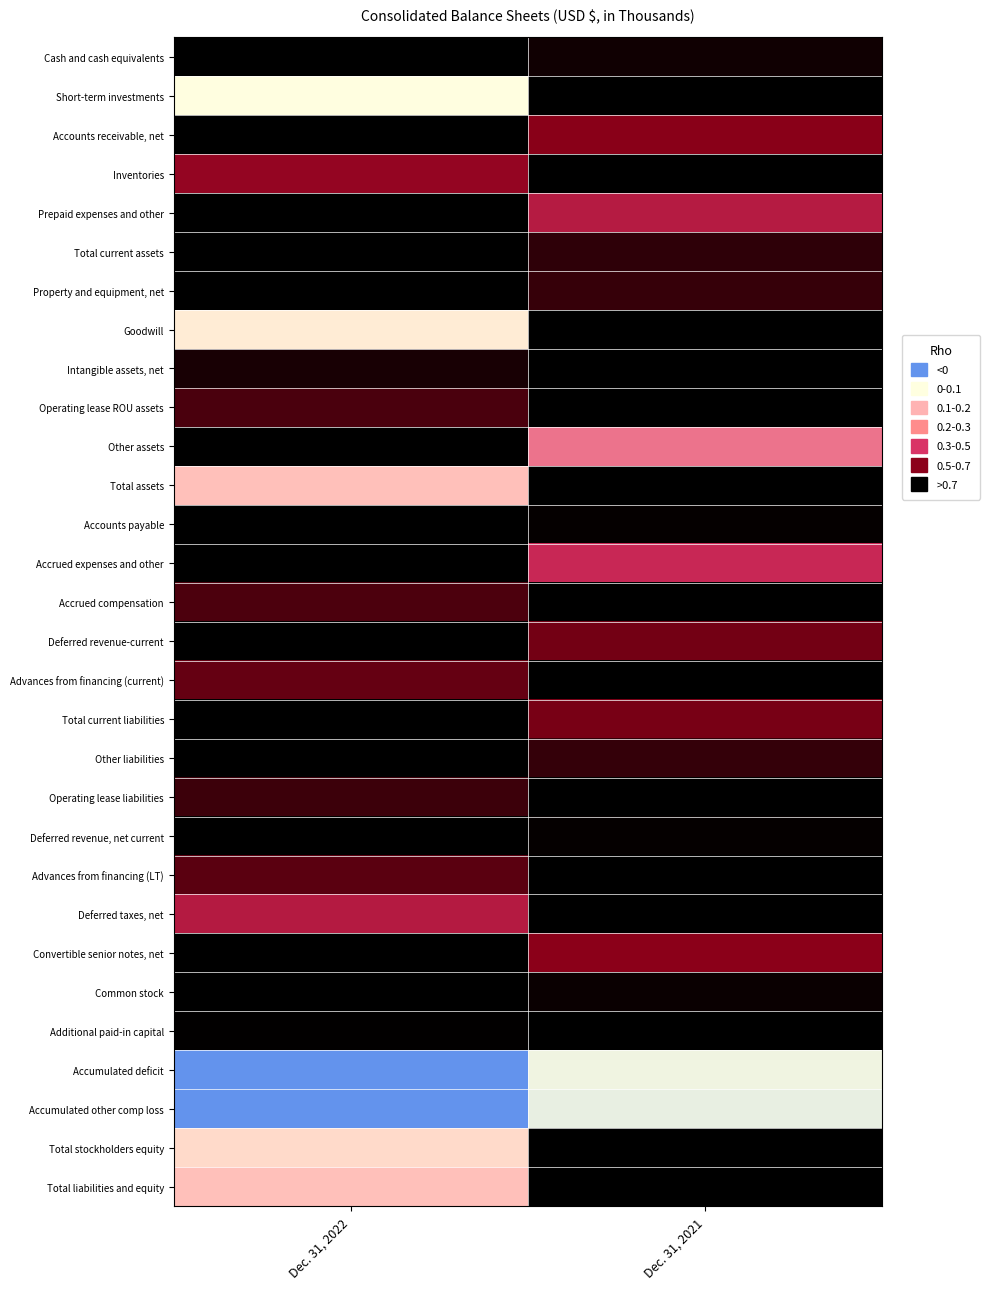

Reading left to right, extract all data points from this chart.

Cash and cash equivalents: Dec. 31, 2022=1.0	Dec. 31, 2021=1.0
Short-term investments: Dec. 31, 2022=0.0	Dec. 31, 2021=1.0
Accounts receivable, net: Dec. 31, 2022=1.0	Dec. 31, 2021=0.8
Inventories: Dec. 31, 2022=0.8	Dec. 31, 2021=1.0
Prepaid expenses and other: Dec. 31, 2022=1.0	Dec. 31, 2021=0.7
Total current assets: Dec. 31, 2022=1.0	Dec. 31, 2021=0.9
Property and equipment, net: Dec. 31, 2022=1.0	Dec. 31, 2021=0.9
Goodwill: Dec. 31, 2022=0.1	Dec. 31, 2021=1.0
Intangible assets, net: Dec. 31, 2022=1.0	Dec. 31, 2021=1.0
Operating lease ROU assets: Dec. 31, 2022=0.9	Dec. 31, 2021=1.0
Other assets: Dec. 31, 2022=1.0	Dec. 31, 2021=0.4
Total assets: Dec. 31, 2022=0.2	Dec. 31, 2021=1.0
Accounts payable: Dec. 31, 2022=1.0	Dec. 31, 2021=1.0
Accrued expenses and other: Dec. 31, 2022=1.0	Dec. 31, 2021=0.6
Accrued compensation: Dec. 31, 2022=0.9	Dec. 31, 2021=1.0
Deferred revenue-current: Dec. 31, 2022=1.0	Dec. 31, 2021=0.8
Advances from financing (current): Dec. 31, 2022=0.9	Dec. 31, 2021=1.0
Total current liabilities: Dec. 31, 2022=1.0	Dec. 31, 2021=0.8
Other liabilities: Dec. 31, 2022=1.0	Dec. 31, 2021=0.9
Operating lease liabilities: Dec. 31, 2022=0.9	Dec. 31, 2021=1.0
Deferred revenue, net current: Dec. 31, 2022=1.0	Dec. 31, 2021=1.0
Advances from financing (LT): Dec. 31, 2022=0.9	Dec. 31, 2021=1.0
Deferred taxes, net: Dec. 31, 2022=0.7	Dec. 31, 2021=1.0
Convertible senior notes, net: Dec. 31, 2022=1.0	Dec. 31, 2021=0.8
Common stock: Dec. 31, 2022=1.0	Dec. 31, 2021=1.0
Additional paid-in capital: Dec. 31, 2022=1.0	Dec. 31, 2021=1.0
Accumulated deficit: Dec. 31, 2022=-1.0	Dec. 31, 2021=-0.1
Accumulated other comp loss: Dec. 31, 2022=-1.0	Dec. 31, 2021=-0.1
Total stockholders equity: Dec. 31, 2022=0.1	Dec. 31, 2021=1.0
Total liabilities and equity: Dec. 31, 2022=0.2	Dec. 31, 2021=1.0